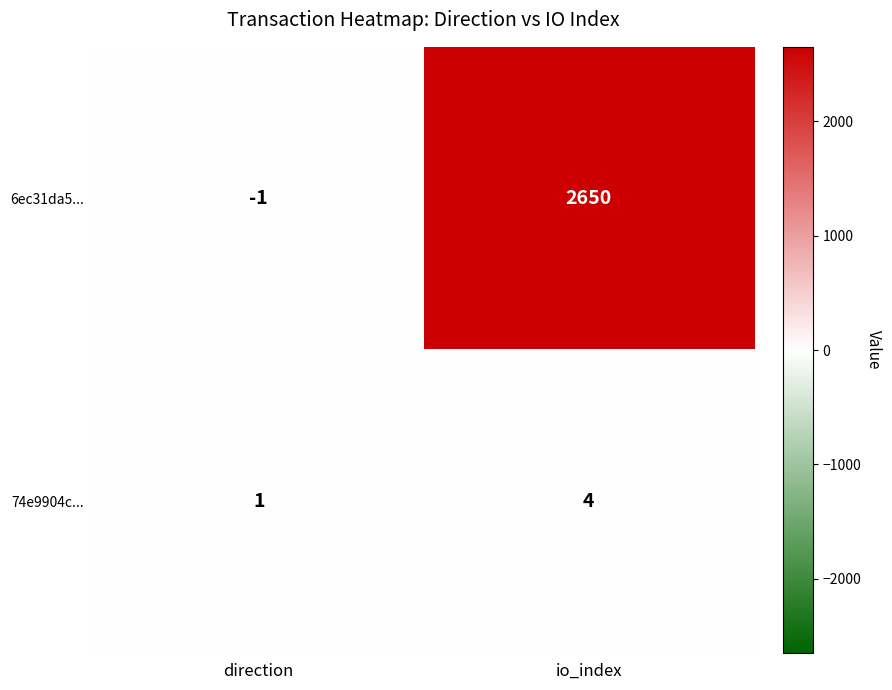

Which label corresponds to the smallest value in the chart?

direction